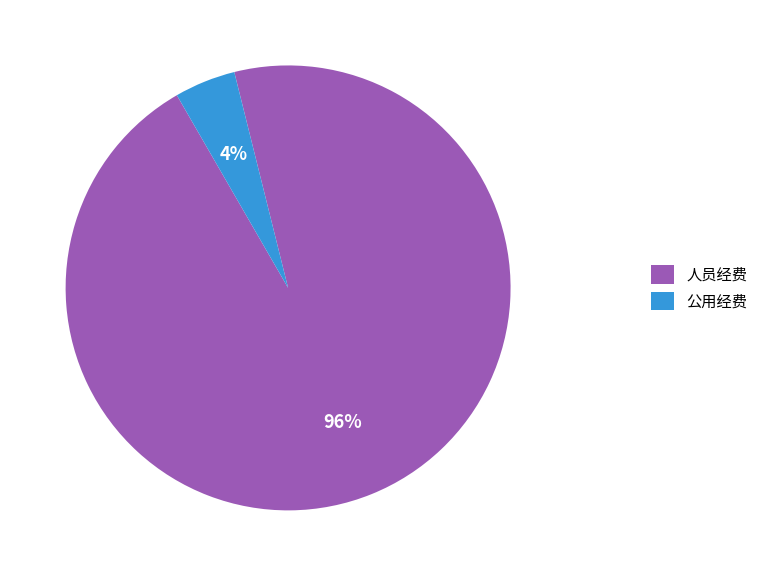

What is the smallest slice in the pie chart?

公用经费